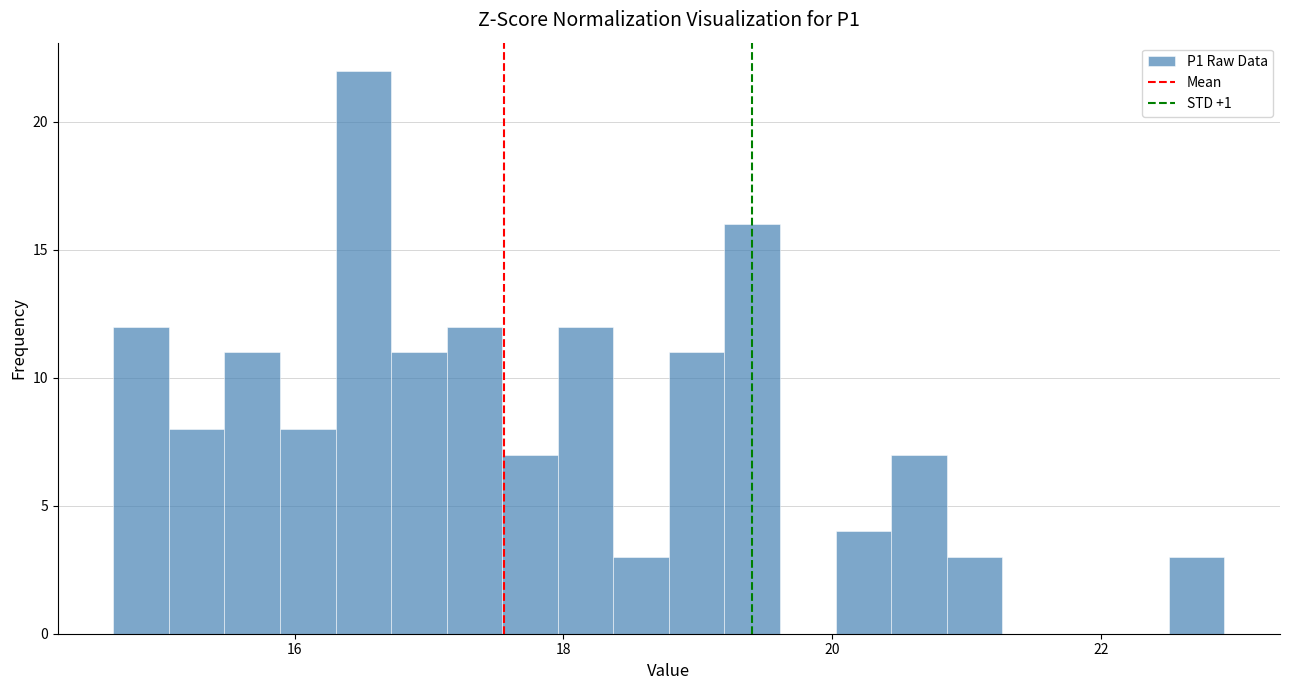

Read against the x-axis, roughly where is the centre of the tallest bar?

16.6